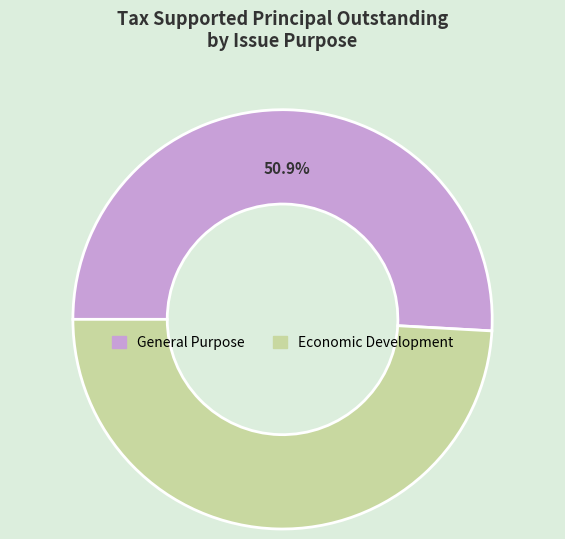

Rank the categories by value from highest to lowest.

General Purpose, Economic Development